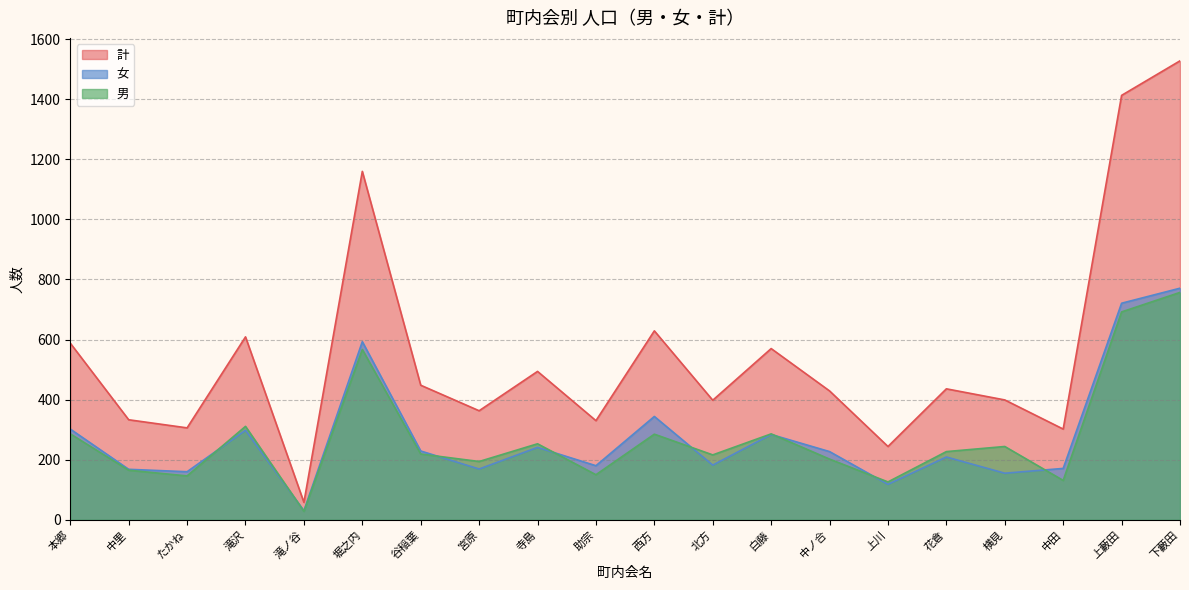

Is the value of 計 at 中ノ合 greater than the value of 男 at 本郷?

Yes